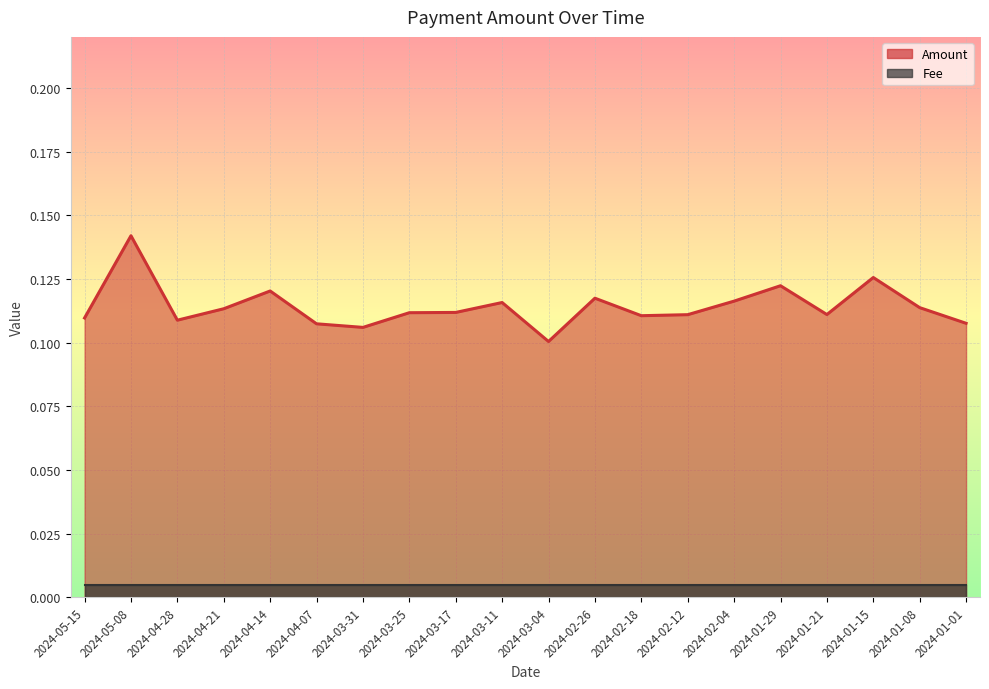

True or false: the data has more than 1 interior local peaks.

True